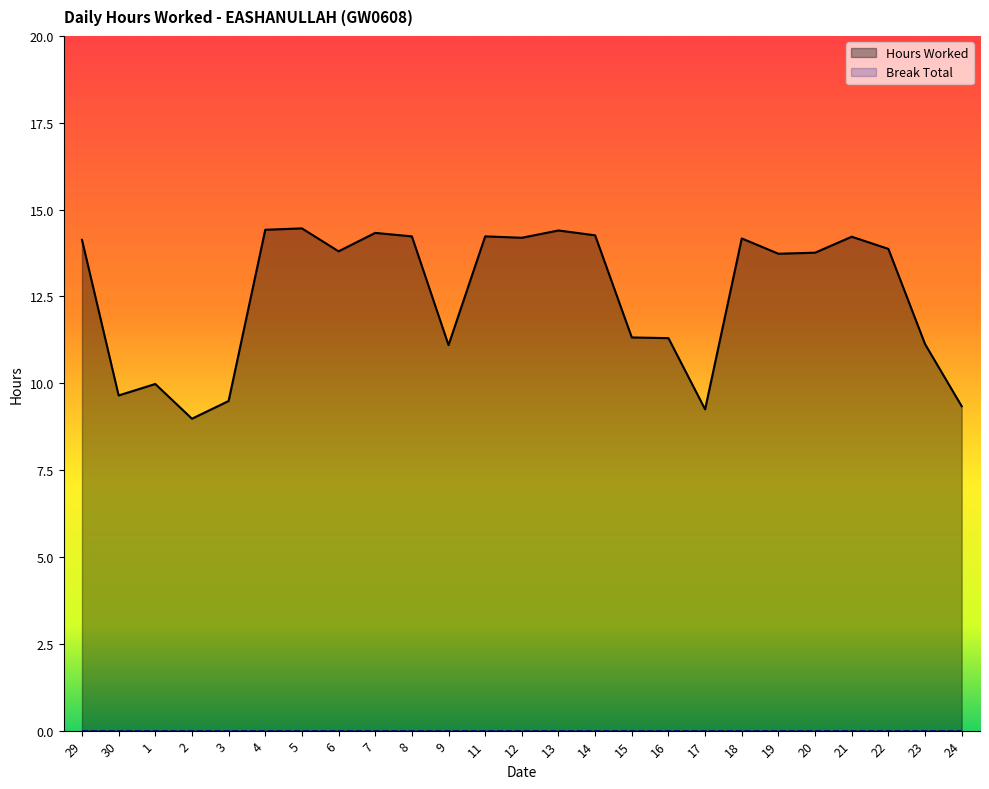

True or false: there are more than 1 points higher than both neighbors.

True